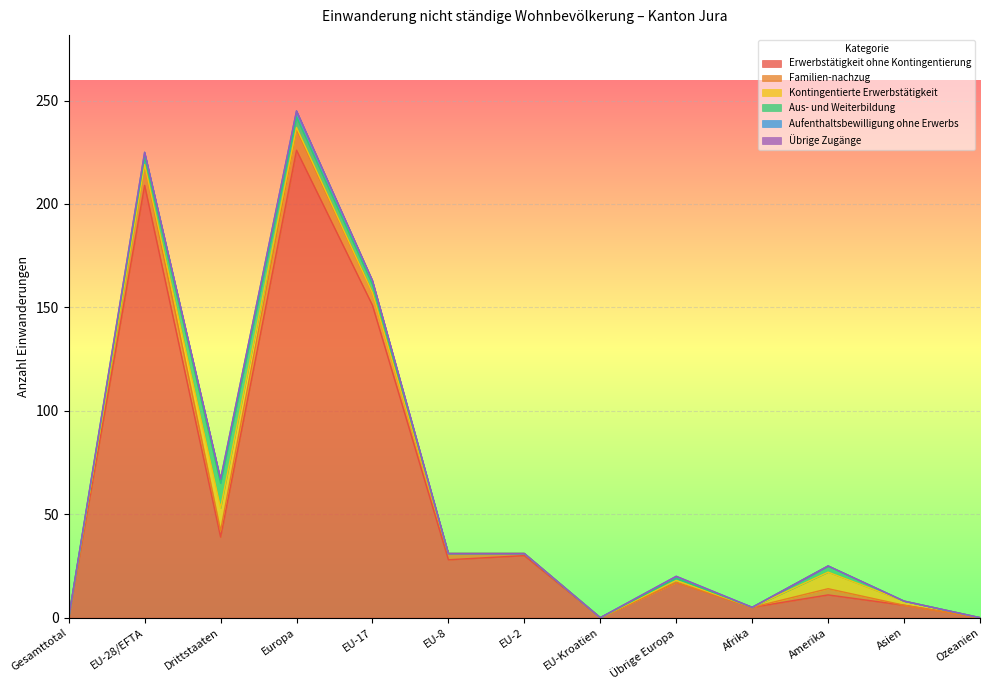

How many data points in Familien-nachzug are less than 1?

6